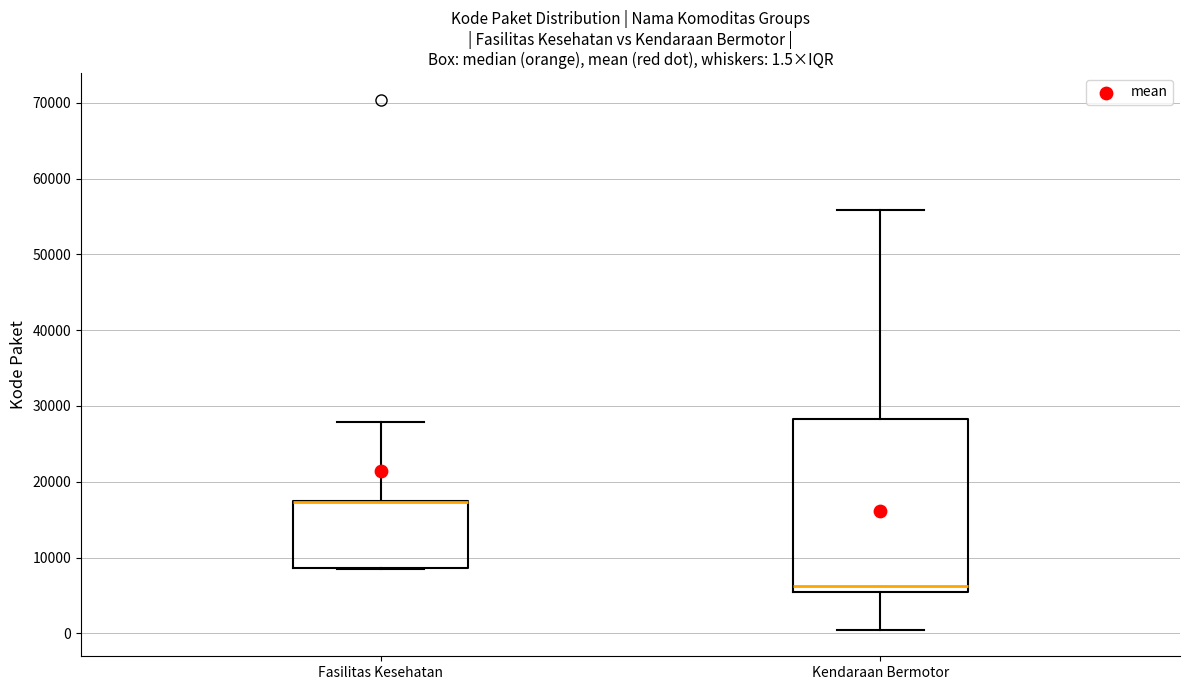

Comparing the boxes themselves (not the whiskers), which one is the tallest?

Kendaraan Bermotor